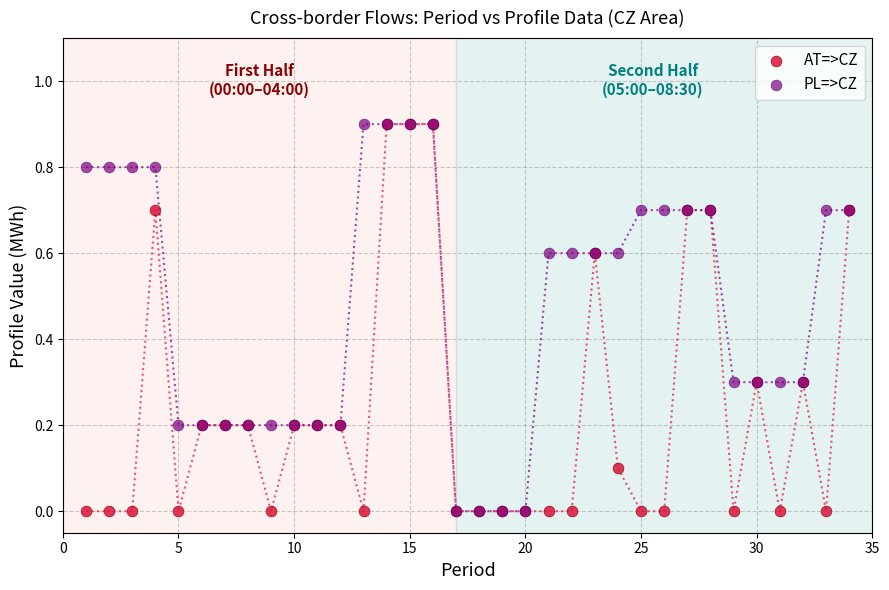

What are all the series names shown in the legend?

AT=>CZ, PL=>CZ